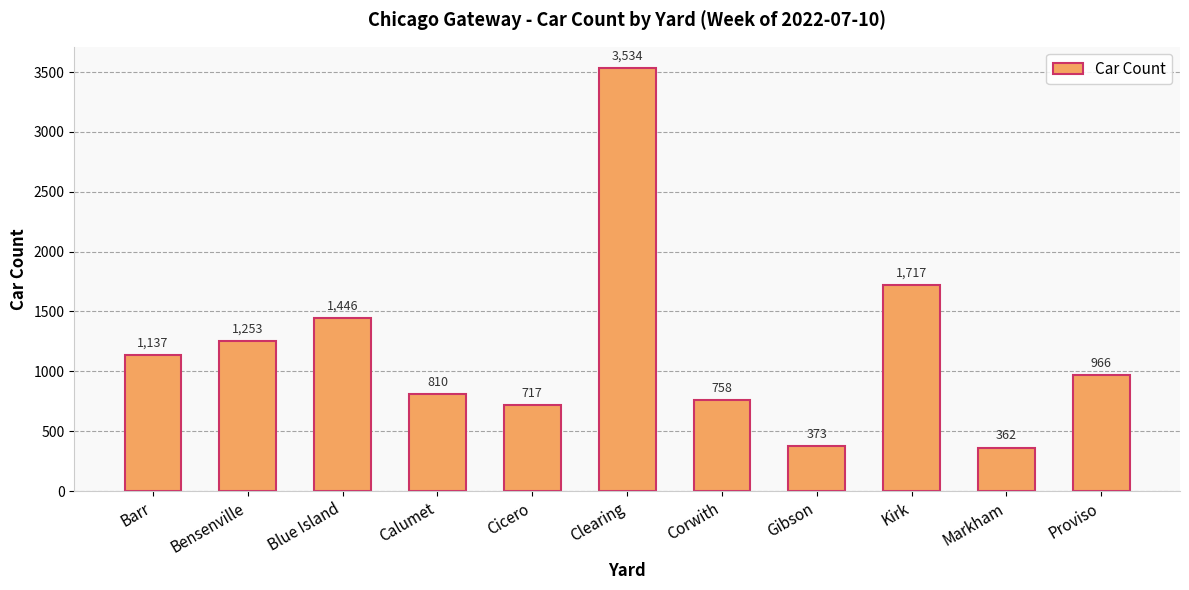

True or false: the data shows 1717 at Kirk.

True